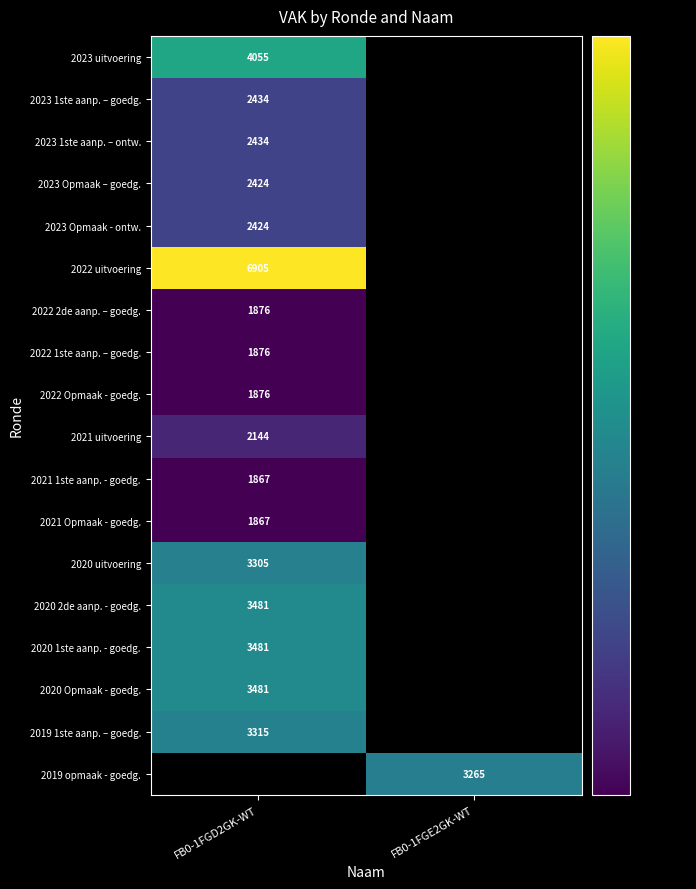

Is it true that 2021 Opmaak - goedg. equals 1004 at FB0-1FGD2GK-WT?

False